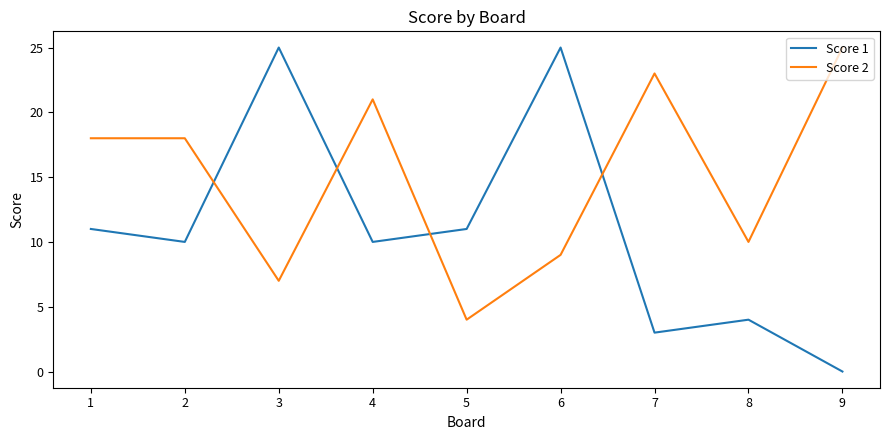

Read the Score 1 value at 2.

10